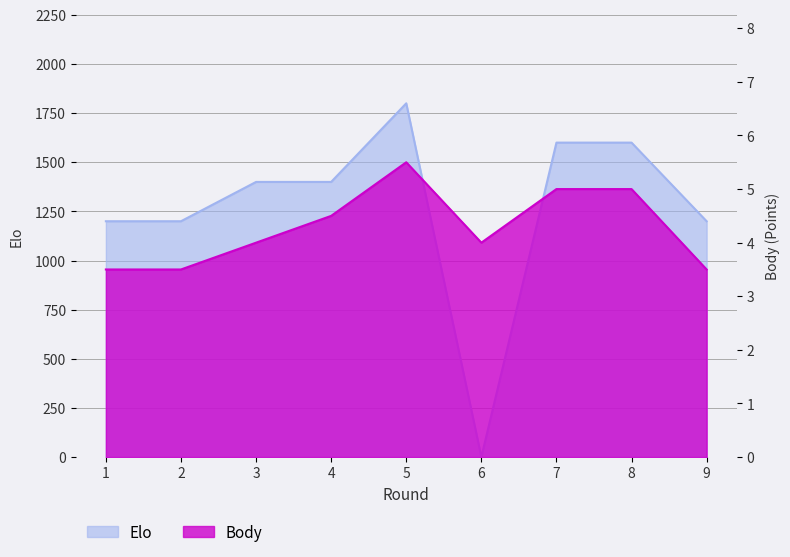

What is the maximum value for Elo?

1800.0